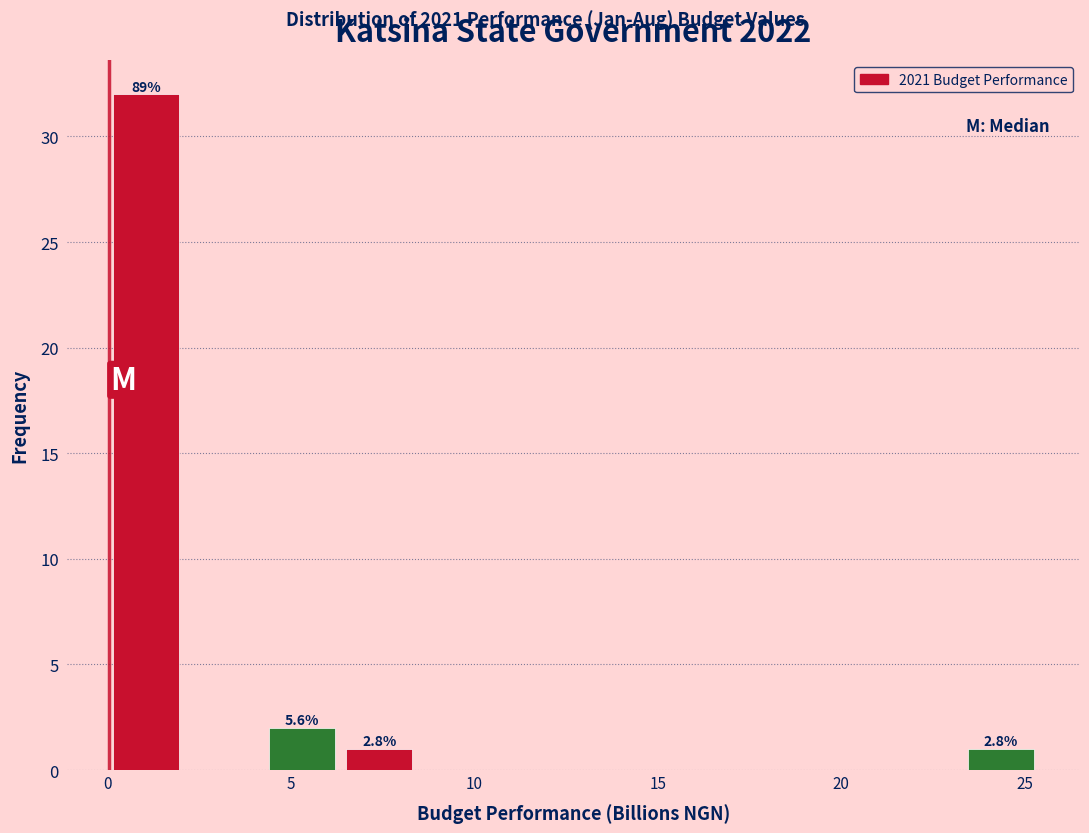

Which range on the x-axis has the tallest bar?

0.0 to 2.0